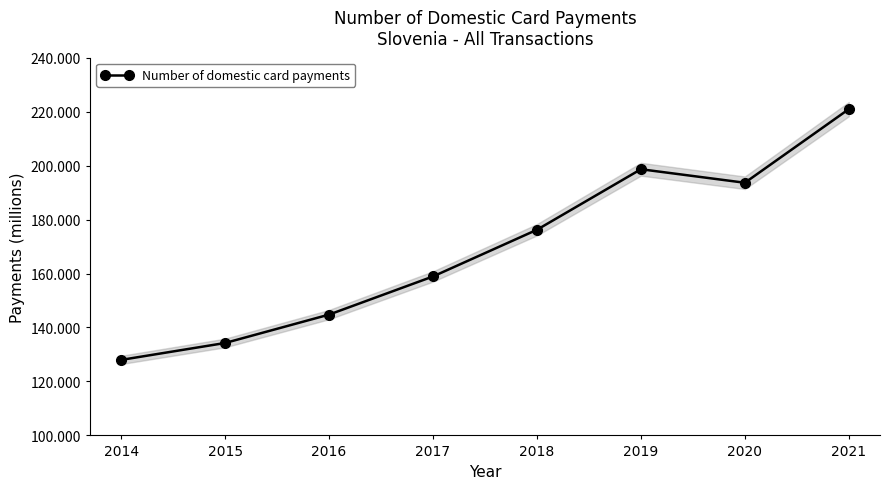

True or false: the data shows 144.8 at 2016.

True